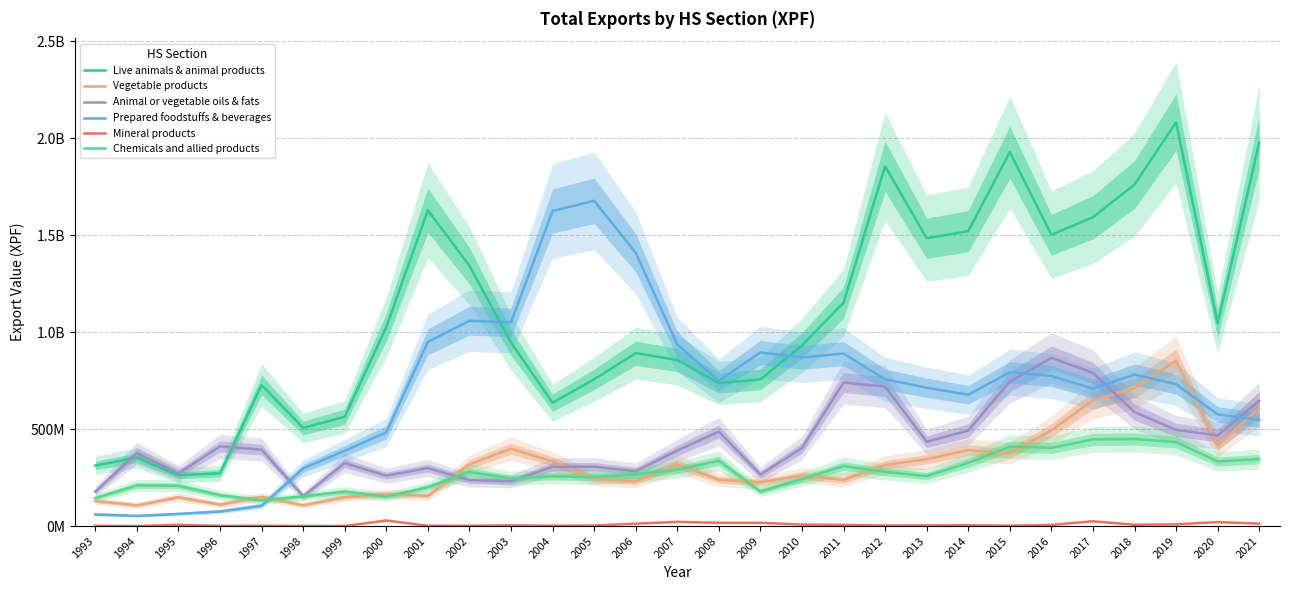

What is the value of the Chemicals and allied products point at the 18th from the left?

241926714